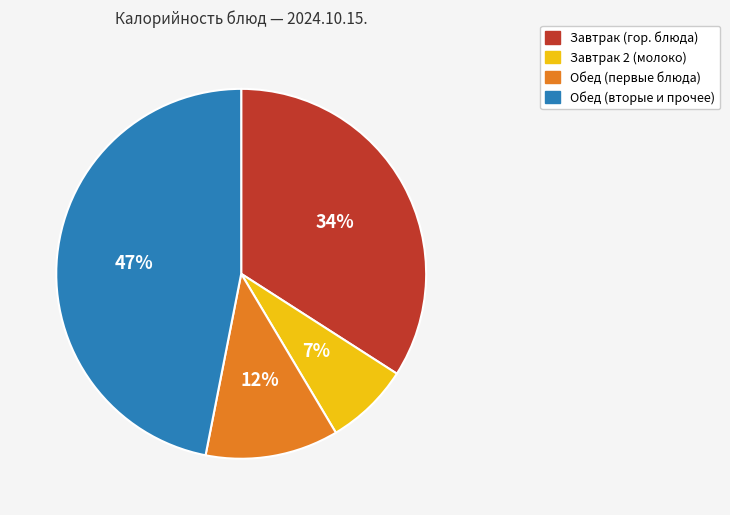

Is there any slice that represents more than half of the pie?

No